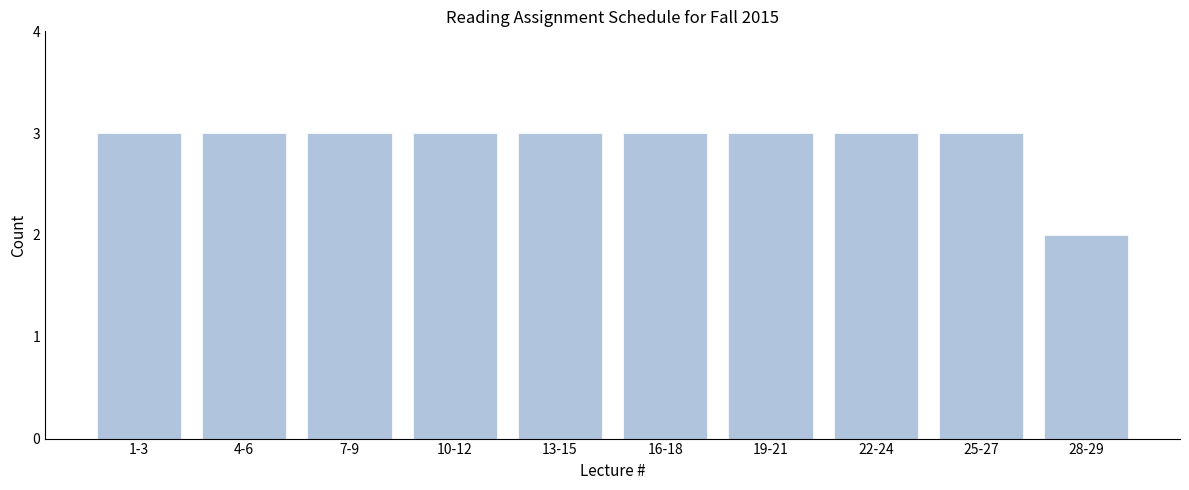

Reading right to left, extract all data points from this chart.

2	3	3	3	3	3	3	3	3	3